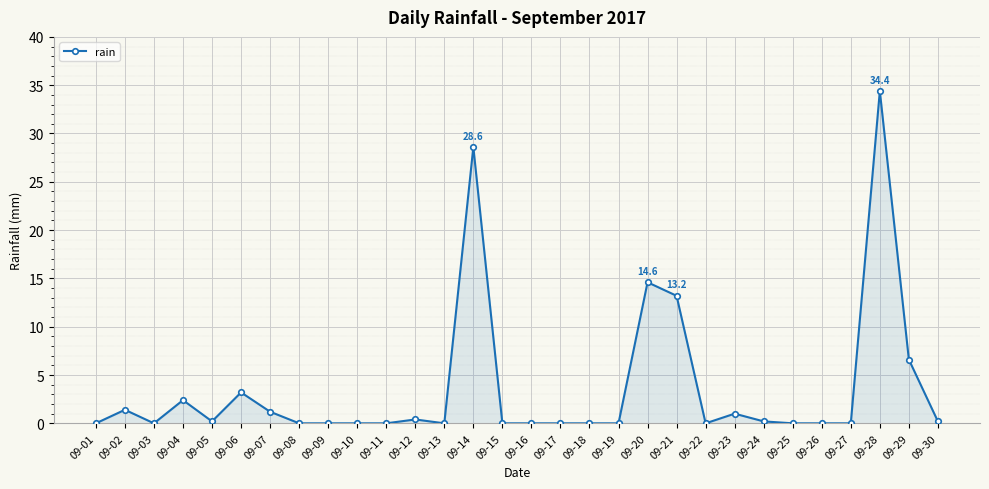

The chart shows a value of -16.5 at 09-16. True or false?

False